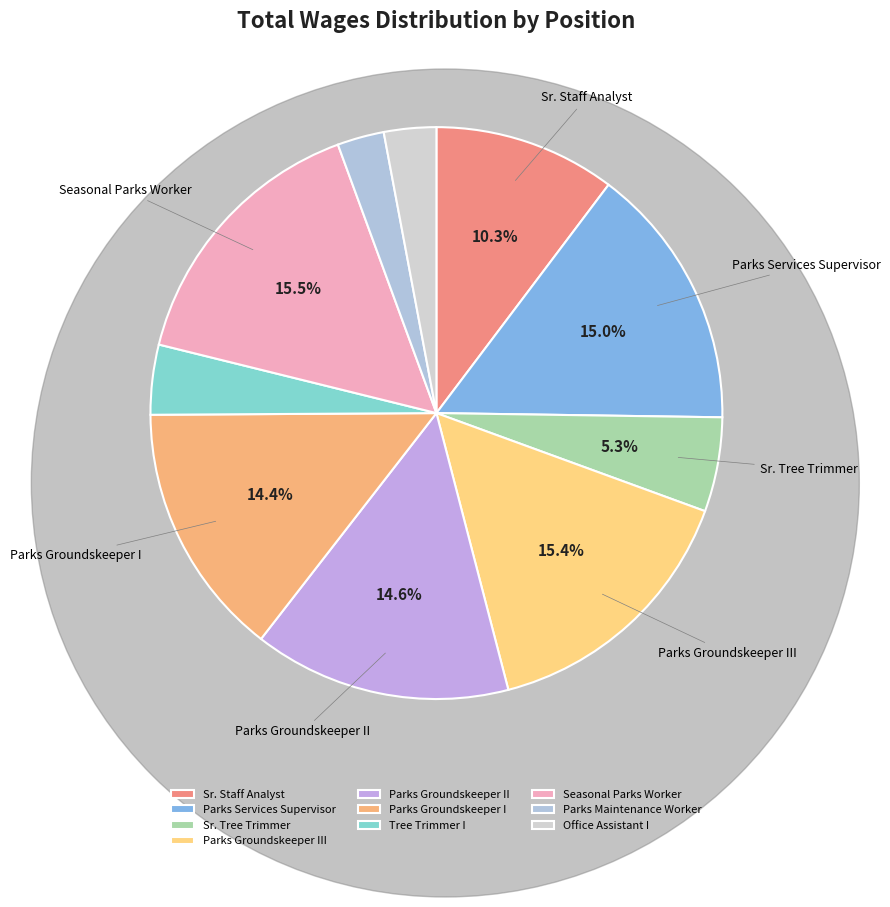

To the nearest percent, what is the difference between the largest and smallest slice percentages?

13%